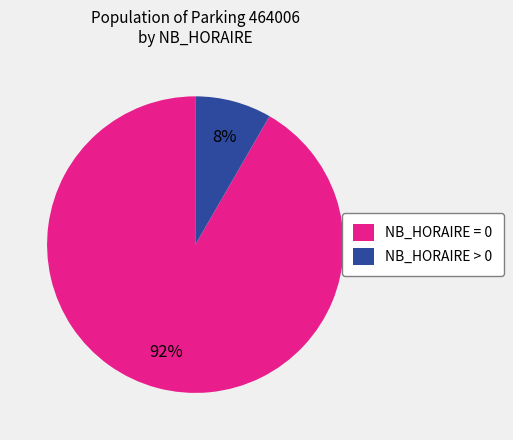

How many segments does this pie chart have?

2